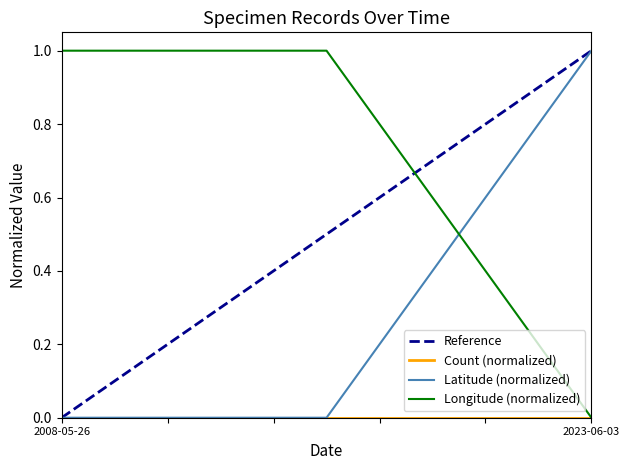

The Longitude (normalized) series shows 0 at 2008-05-26. True or false?

False